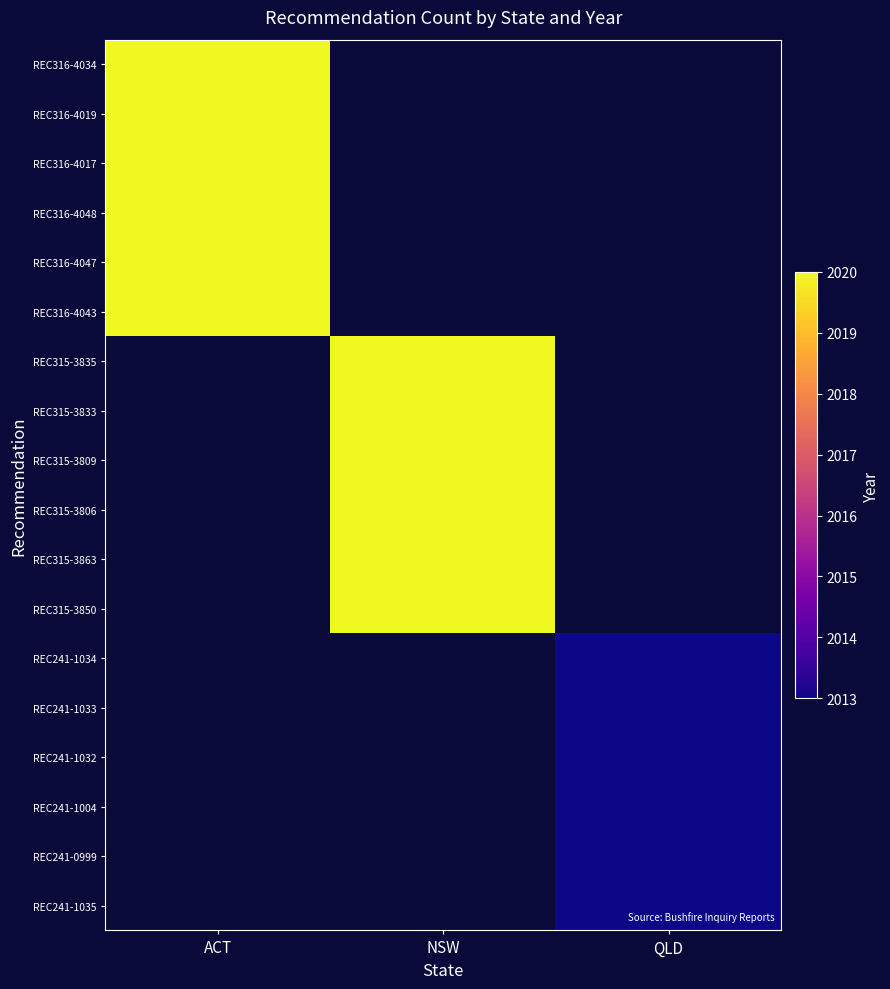

What is the smallest value displayed?

2013.0